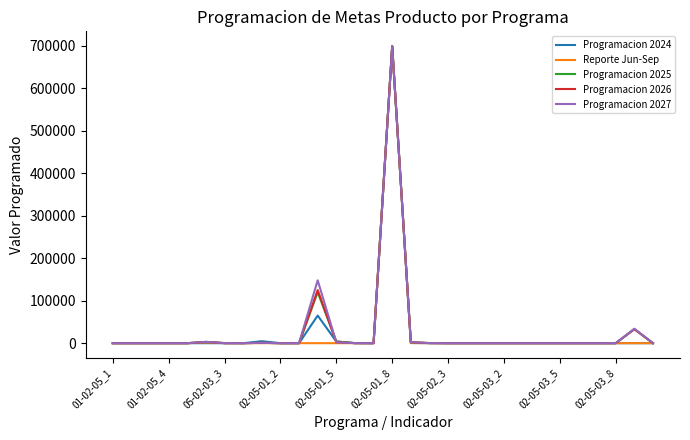

How many lines are shown in the chart?

5